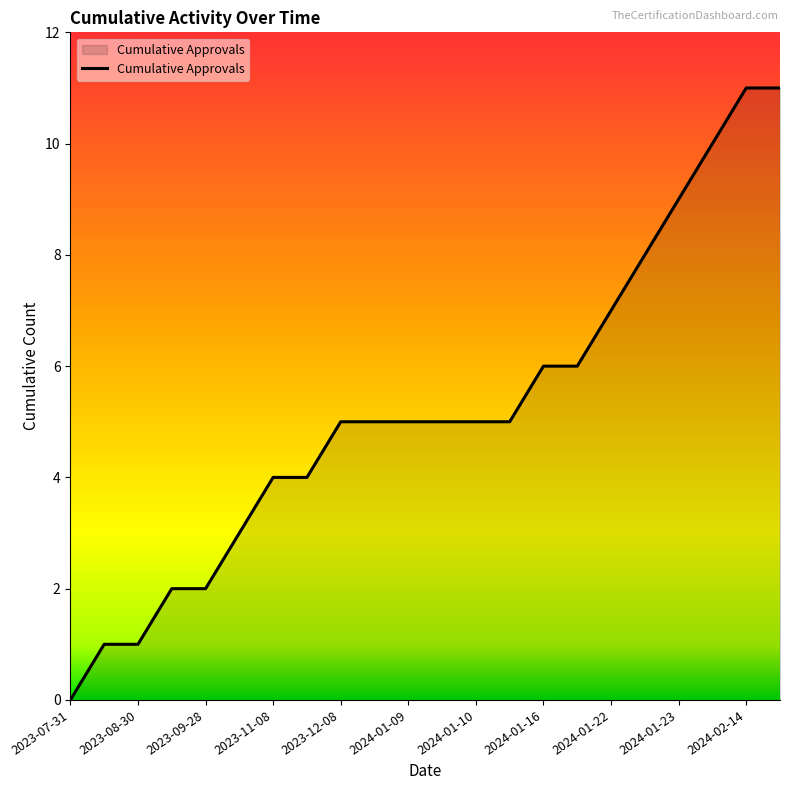

How many positive values are there?

21